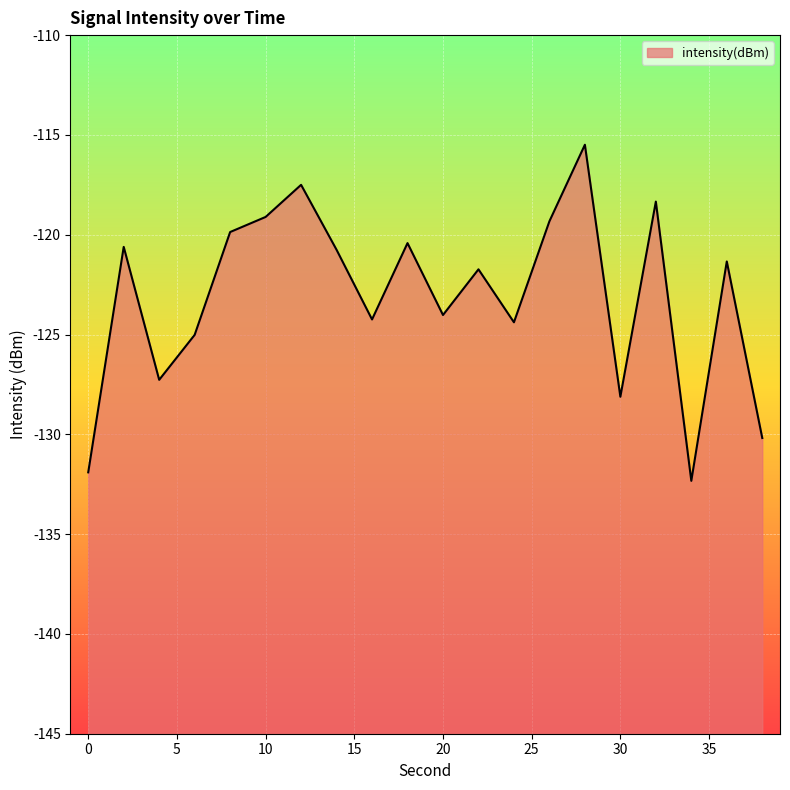

Reading left to right, extract all data points from this chart.

0=-131.9	2=-120.6	4=-127.3	6=-125.0	8=-119.9	10=-119.1	12=-117.5	14=-120.8	16=-124.2	18=-120.4	20=-124.0	22=-121.7	24=-124.4	26=-119.3	28=-115.5	30=-128.1	32=-118.3	34=-132.3	36=-121.3	38=-130.2